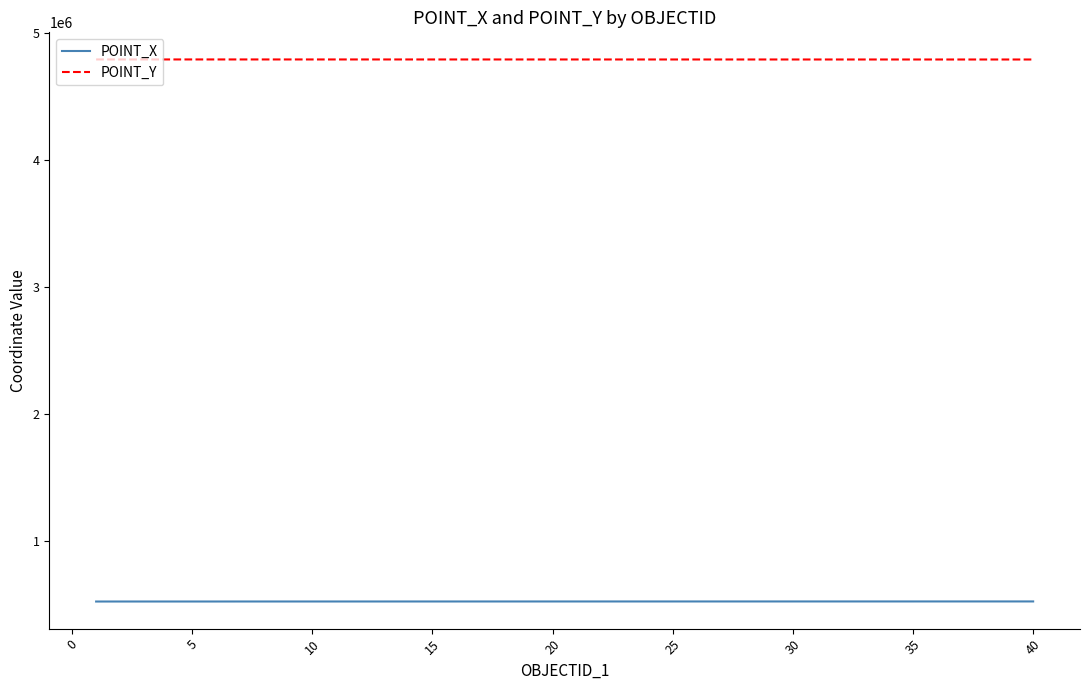

What is the maximum value for POINT_X?

525887.3